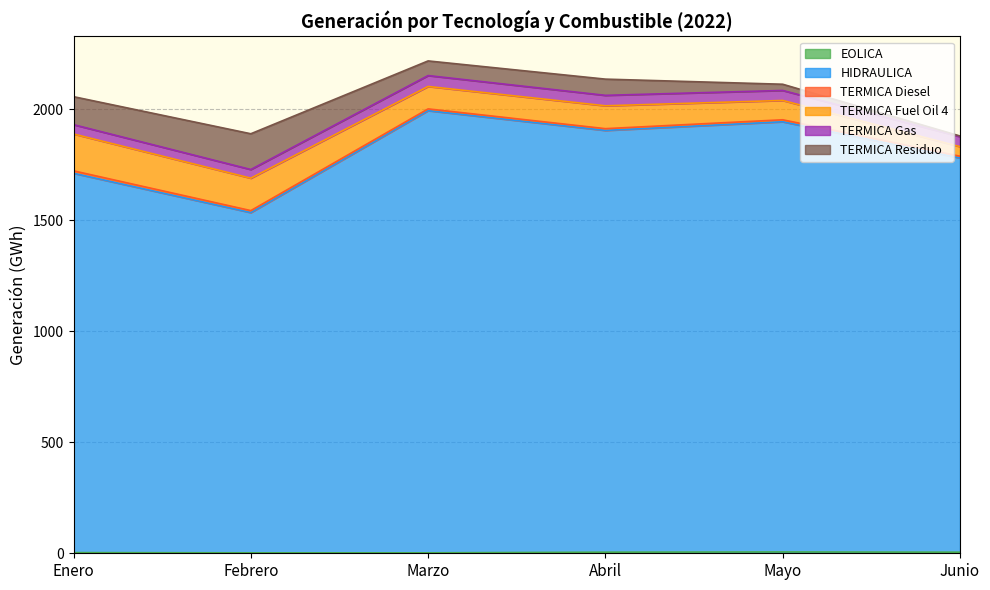

Count the TERMICA Diesel values in the range 8 to 9.

5